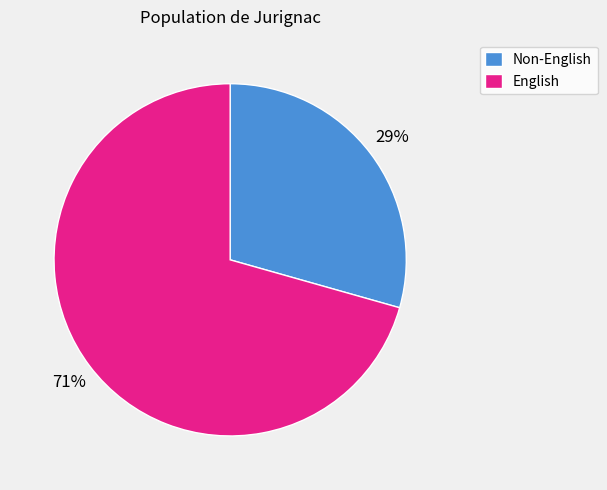

To the nearest percent, what is the average slice percentage?

50%